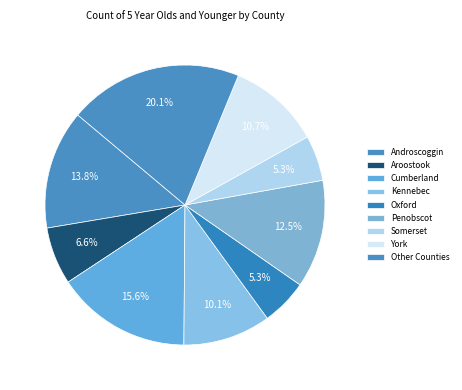

What is the largest slice in the pie chart?

Other Counties